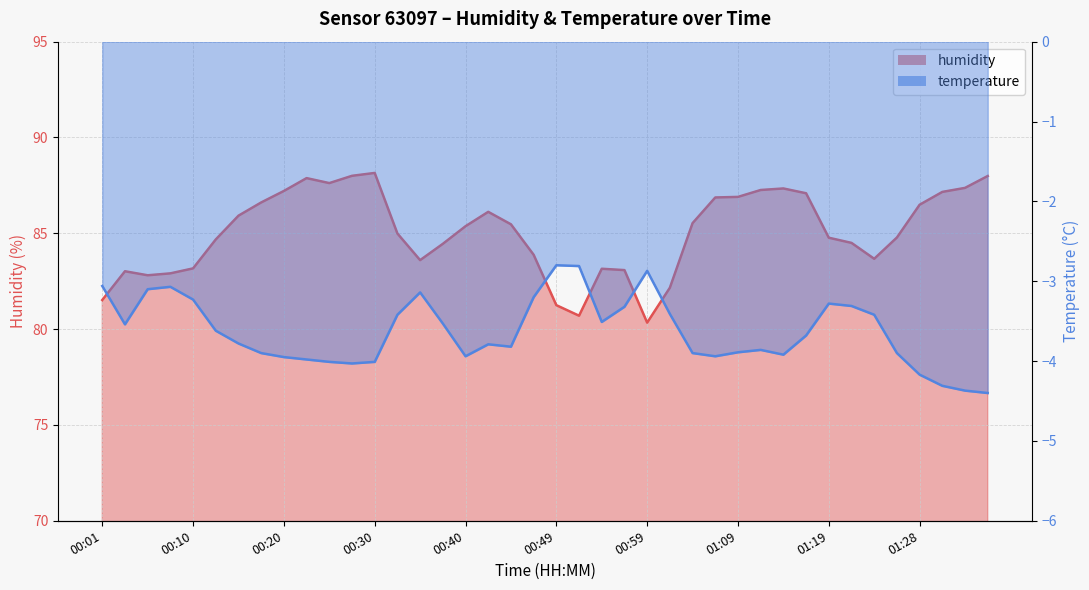

What is the maximum value shown in the chart?

88.2